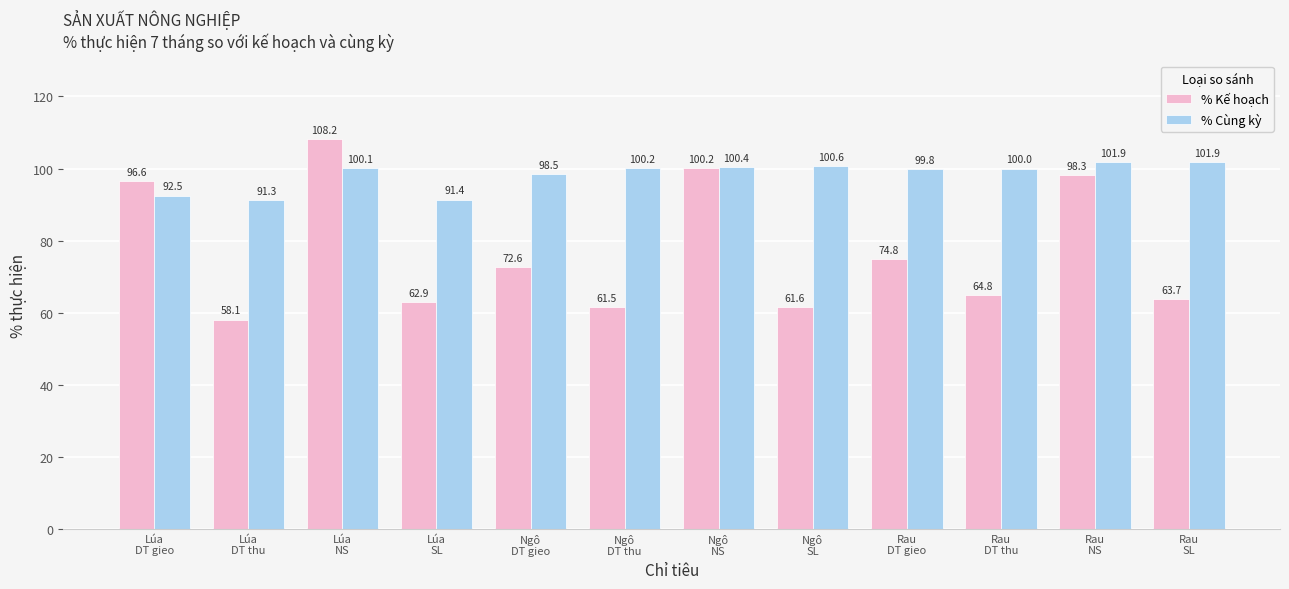

Which series has the largest total across all categories?

% Cùng kỳ